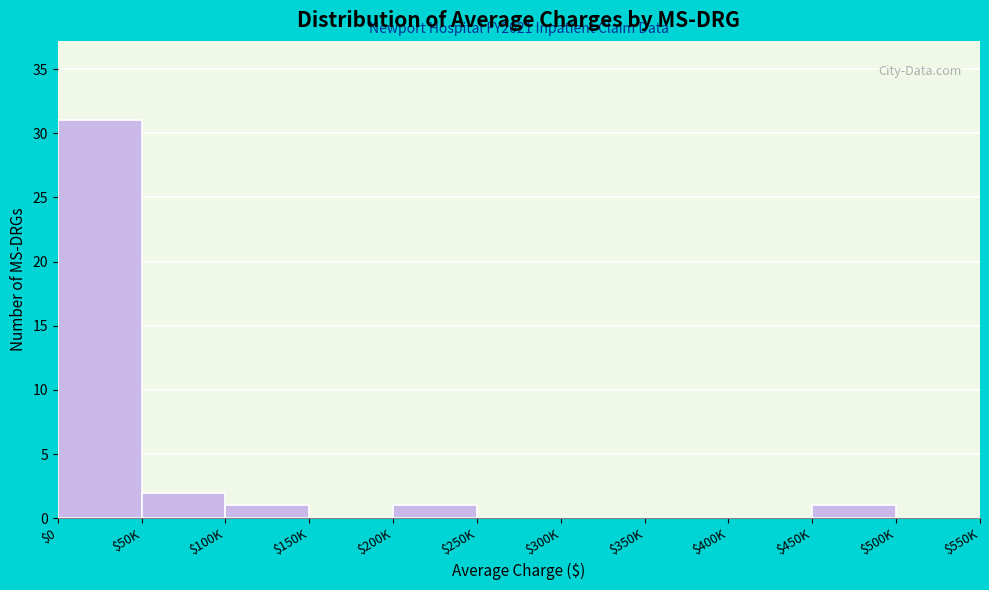

The chart shows a value of -13 at $150K. True or false?

False